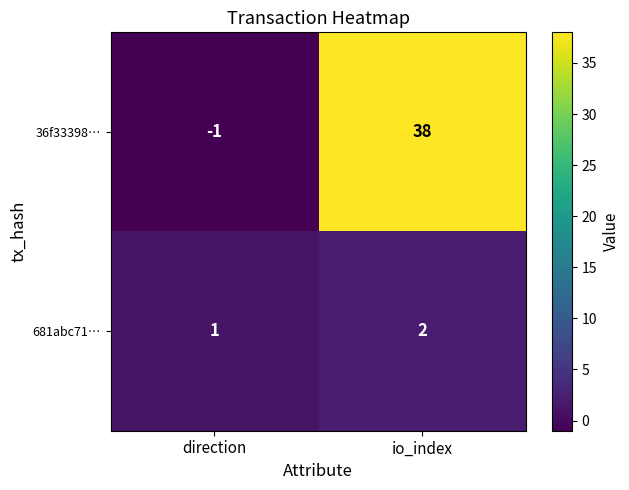

Which series has the largest range (max minus min)?

36f33398…